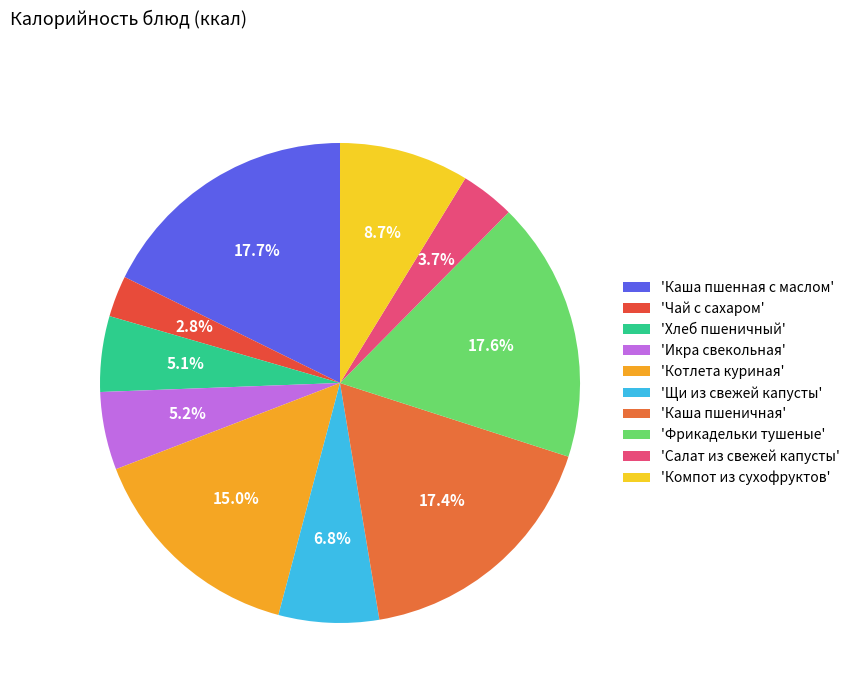

How many slices are in this pie chart?

10